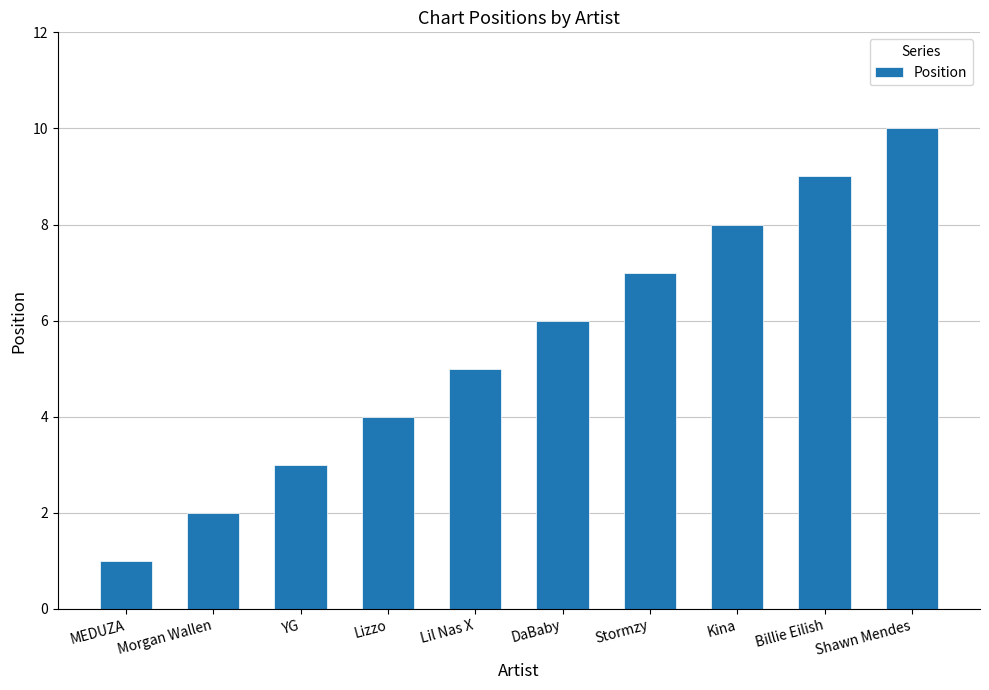

What is the change in value from YG to DaBaby?

+3